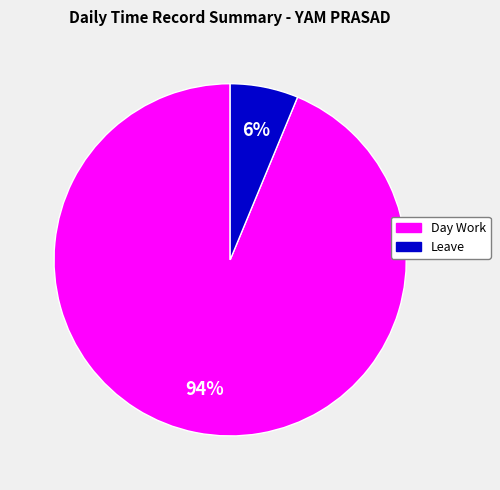

Is there a majority slice in this chart?

Yes